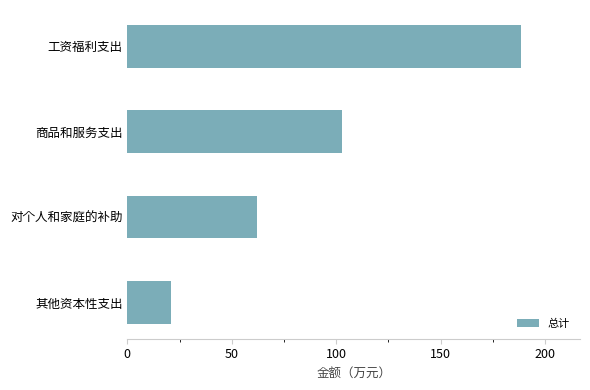

List the labels in order of value, largest first.

工资福利支出, 商品和服务支出, 对个人和家庭的补助, 其他资本性支出